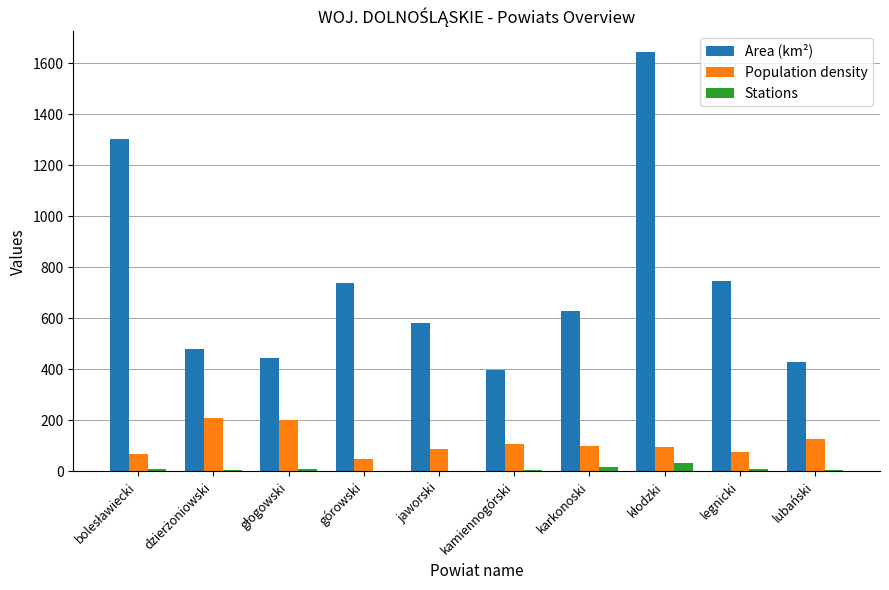

What value does the Stations series have at lubański, to the nearest 5?

5